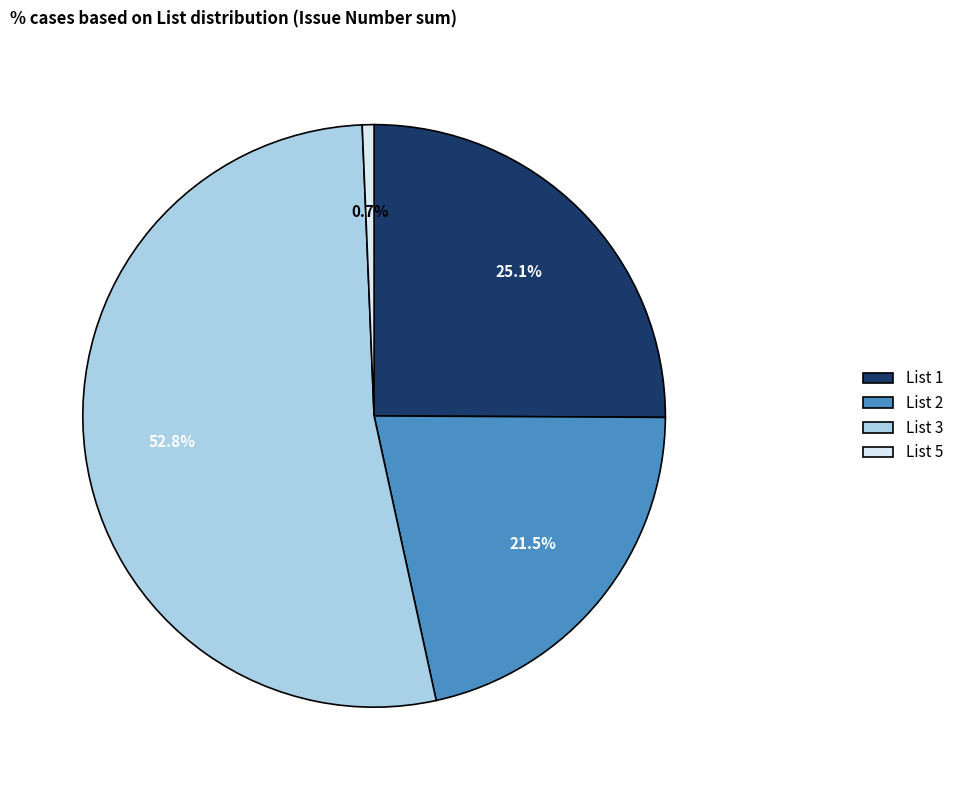

What is the largest slice in the pie chart?

List 3